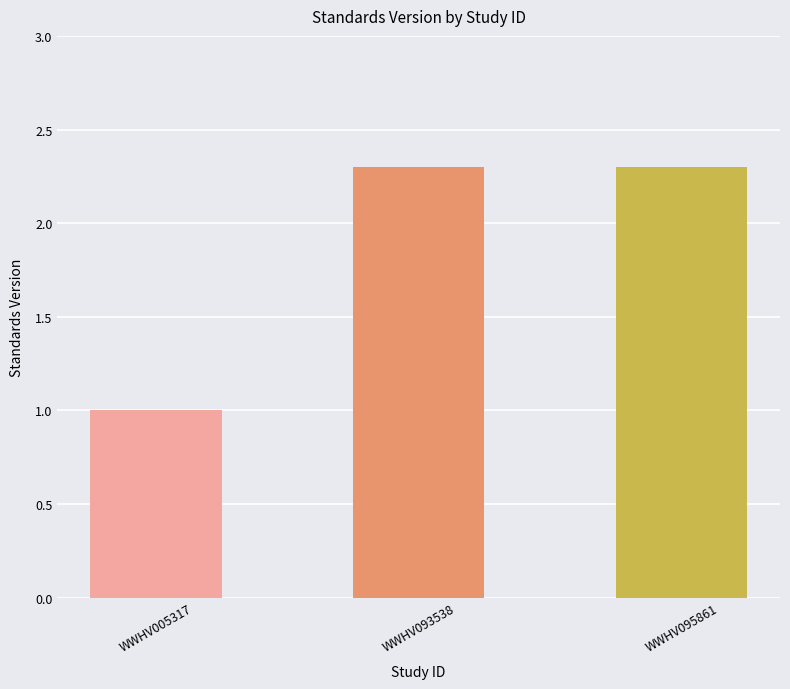

Count the number of categories in the chart.

3